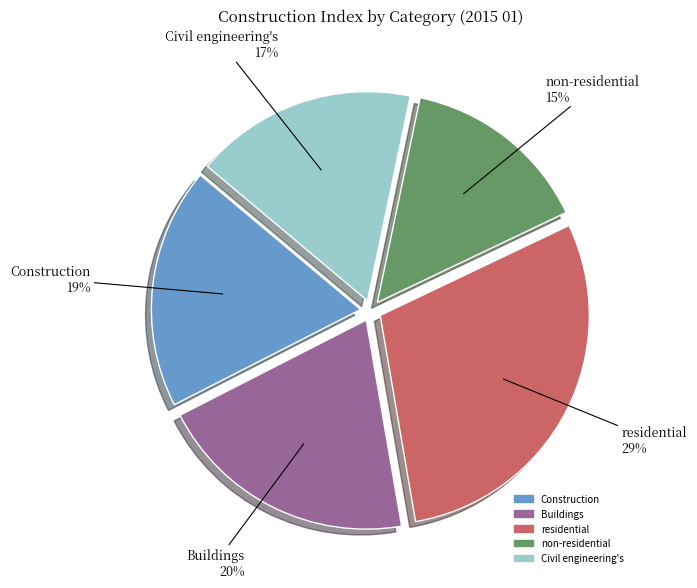

To the nearest percent, what is the combined percentage of non-residential and Civil engineering's?

32%